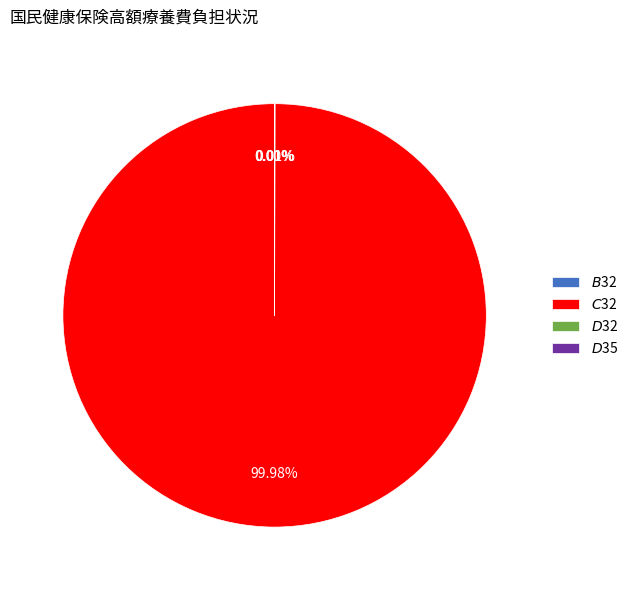

Is there a majority slice in this chart?

Yes